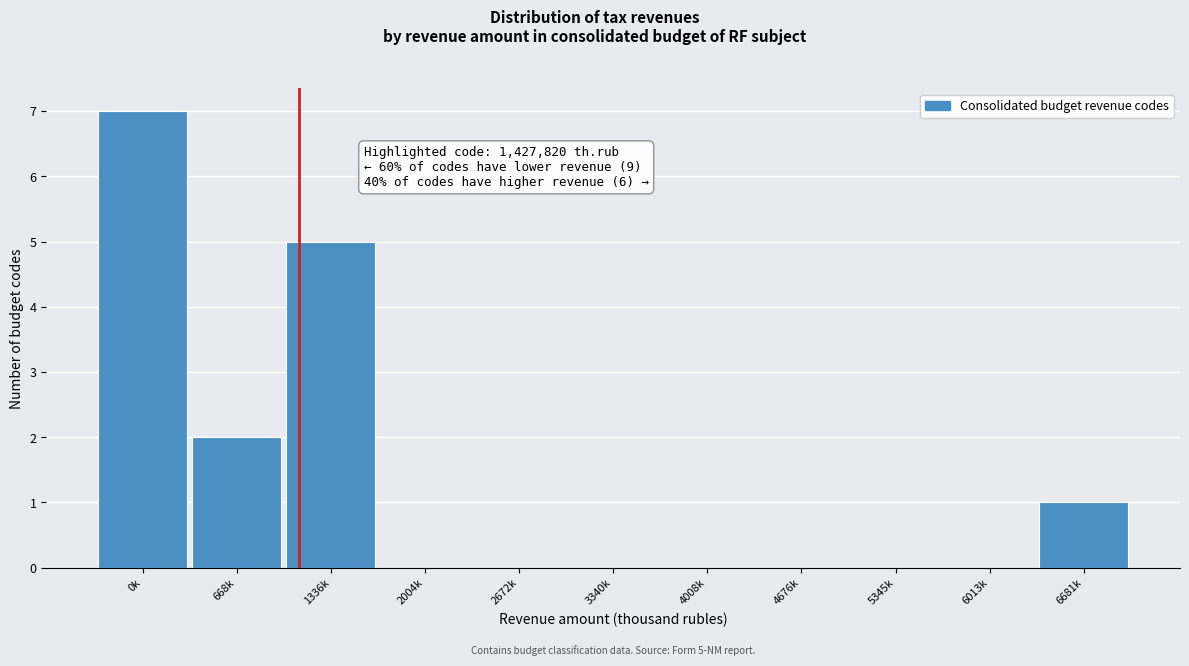

What is the change in value from 1336k to 4008k?

-5